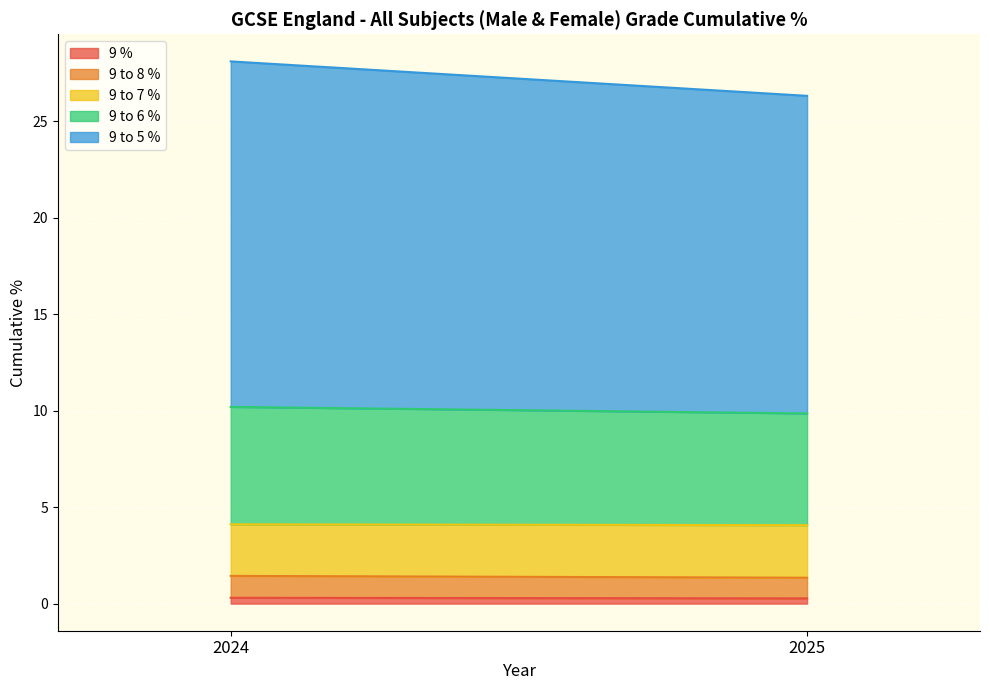

At which label is 9 to 8 % closest to 1?

2025